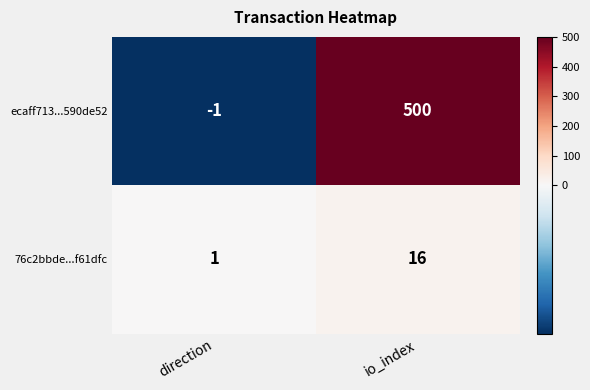

List the series in order of their overall mean, lowest first.

76c2bbde...f61dfc, ecaff713...590de52